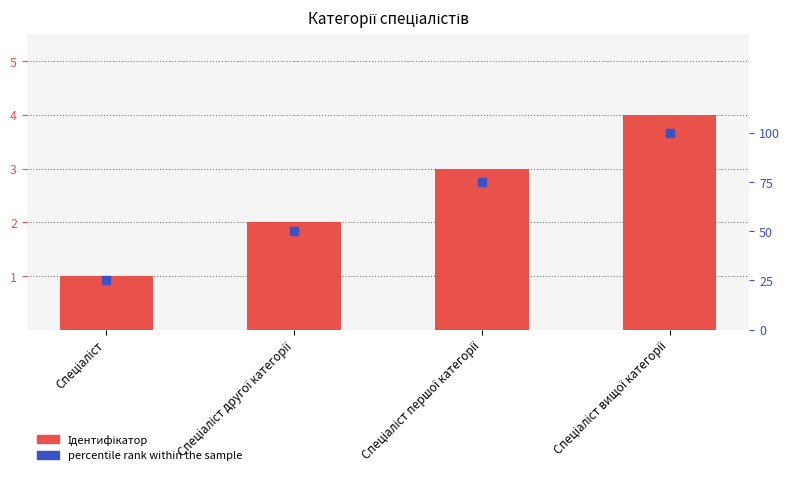

Which series contains the highest Y value?

percentile rank within the sample